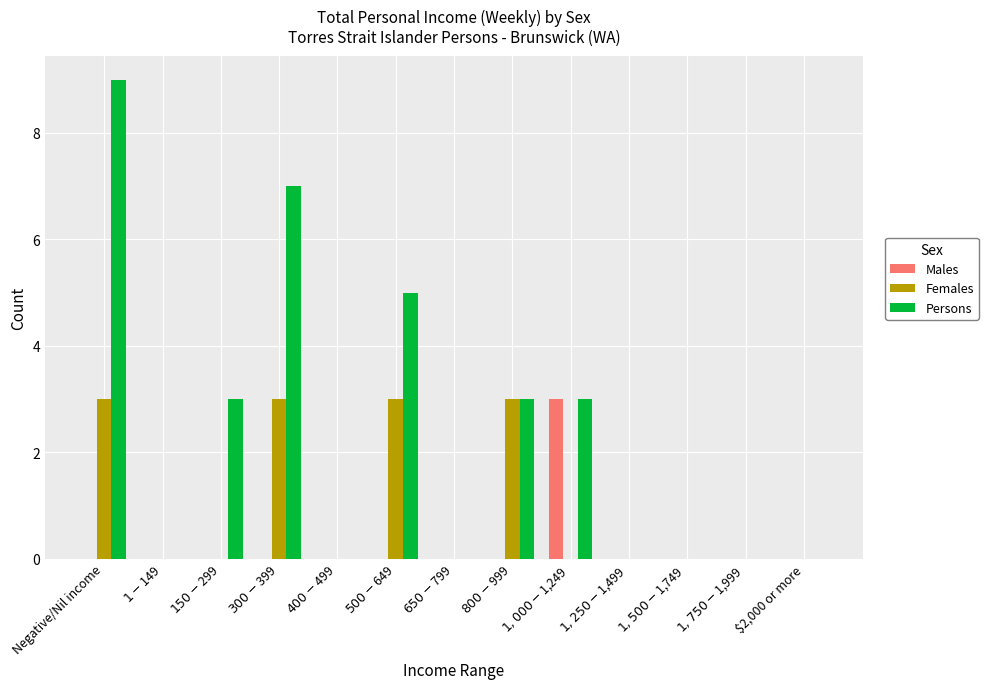

How many groups of bars are there?

13